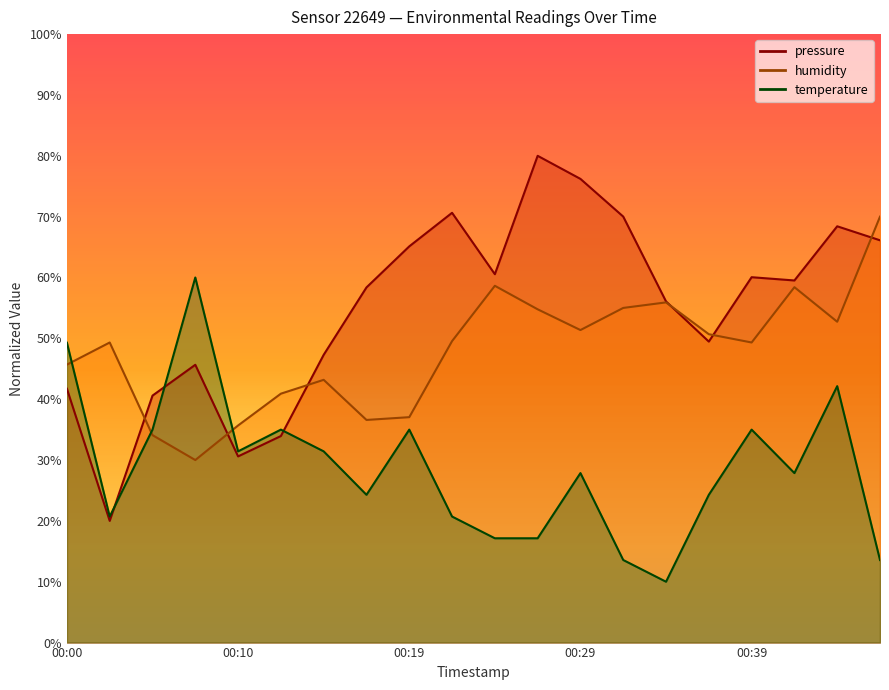

At which label is pressure closest to 50?

00:37